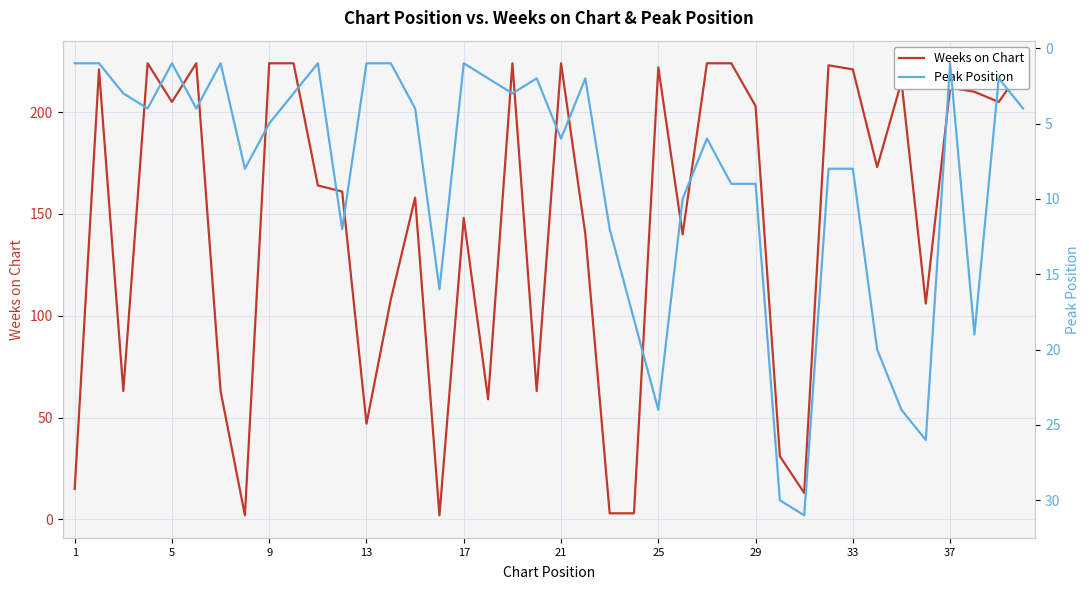

True or false: Peak Position and Weeks on Chart cross at least once.

True